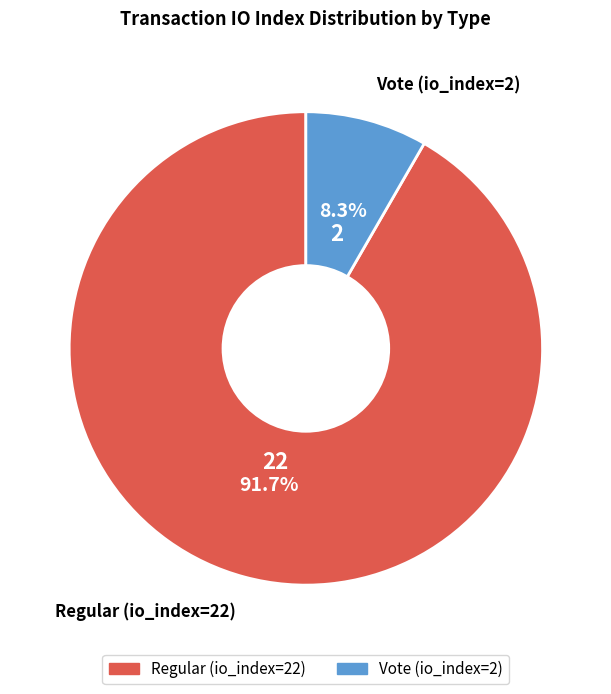

Is there a majority slice in this chart?

Yes